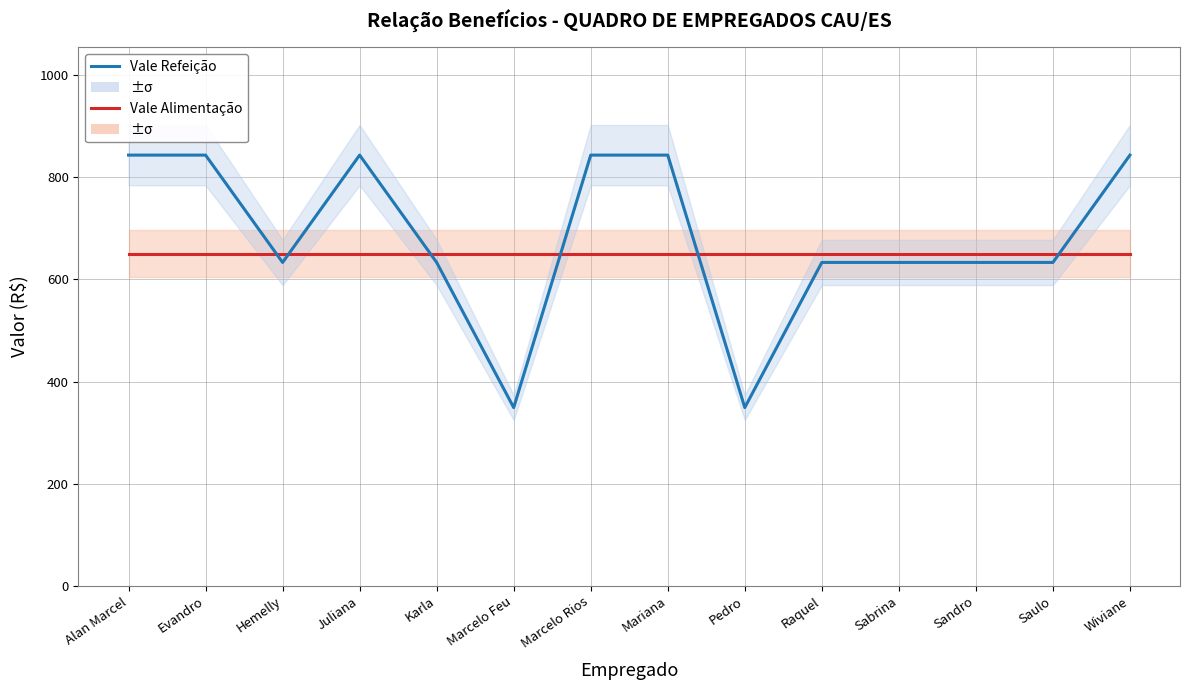

What is the total value across all series at Hemelly?

1283